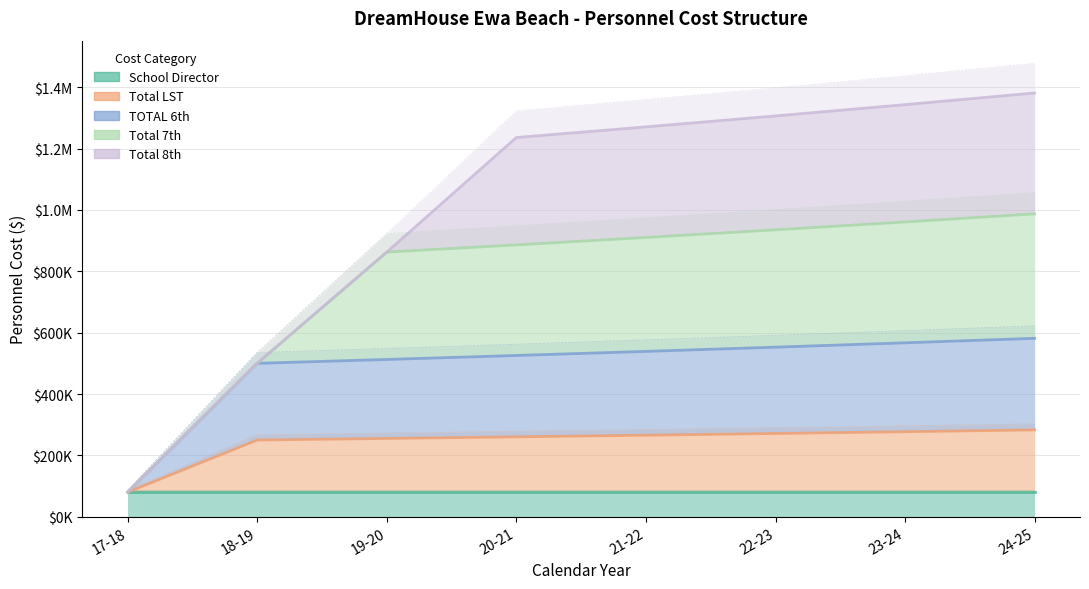

Does the chart display data point markers on the line(s)?

No